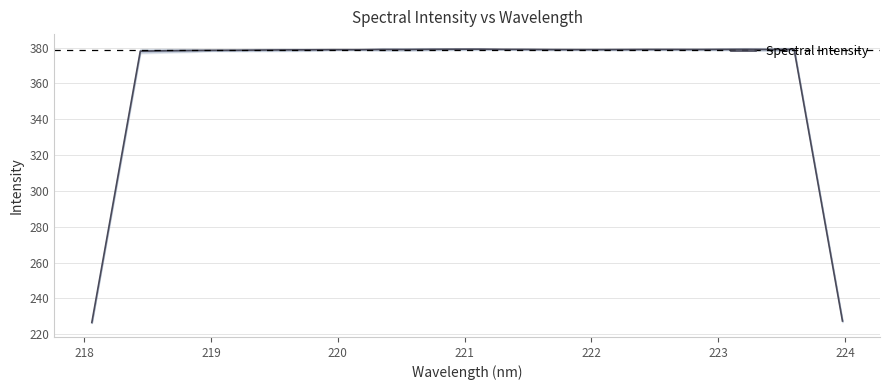

Does the chart display data point markers on the line(s)?

No